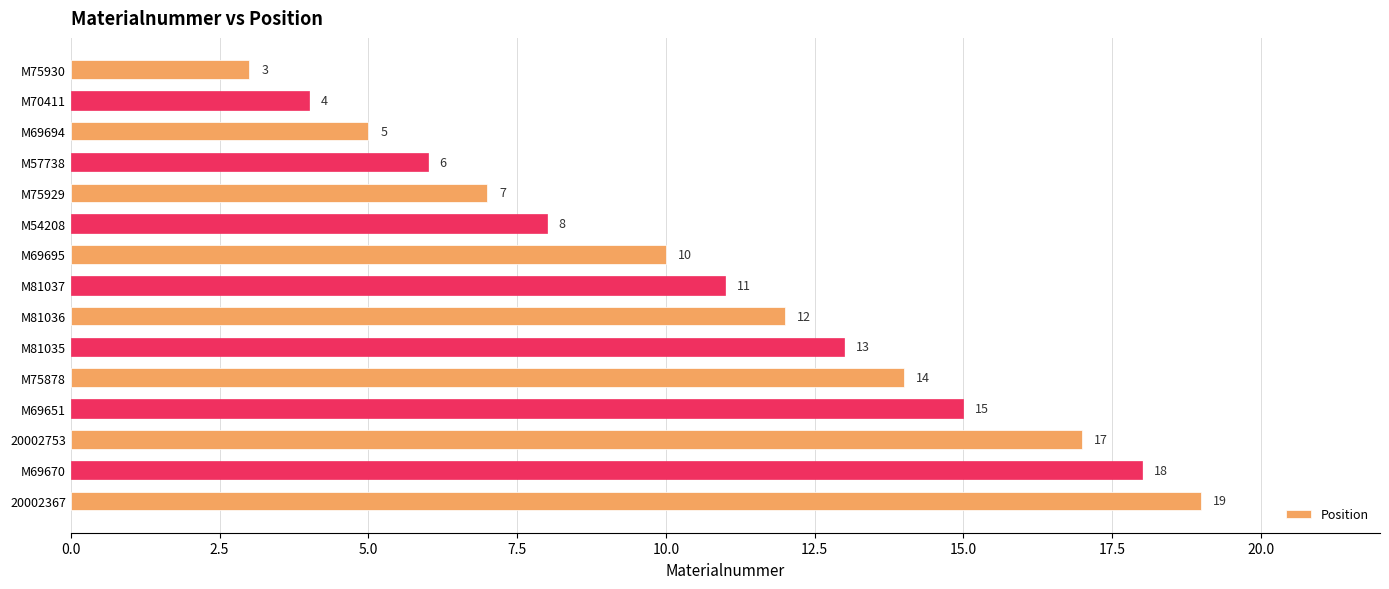

True or false: the data shows 6 at 20002753.

False